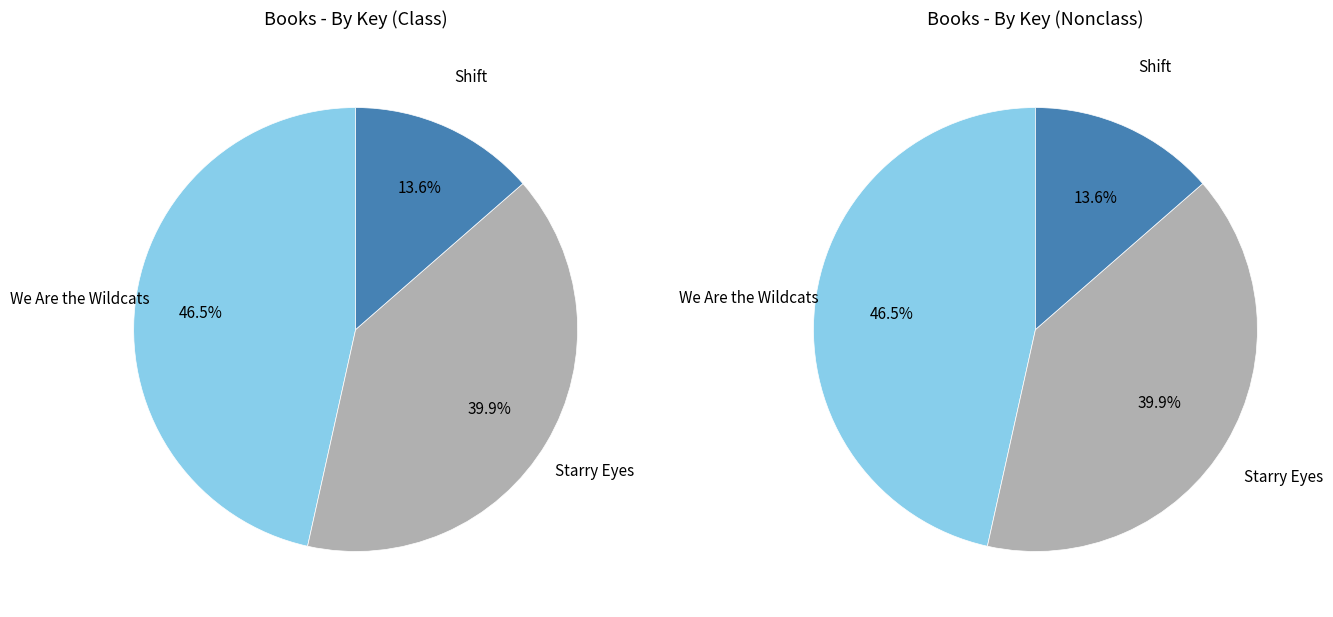

Is it true that We Are the Wildcats is 53% of the pie?

False